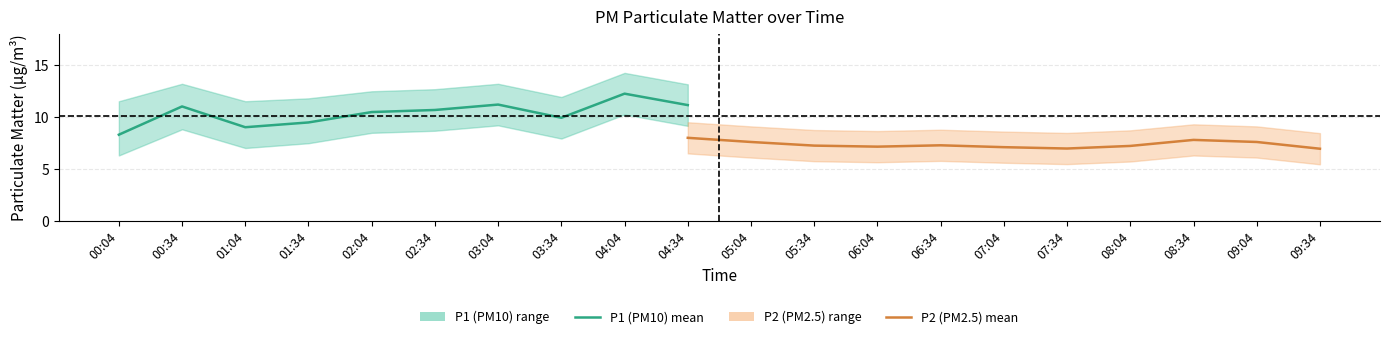

What is the difference between the second highest and second lowest values in the P2_upper series?

0.9